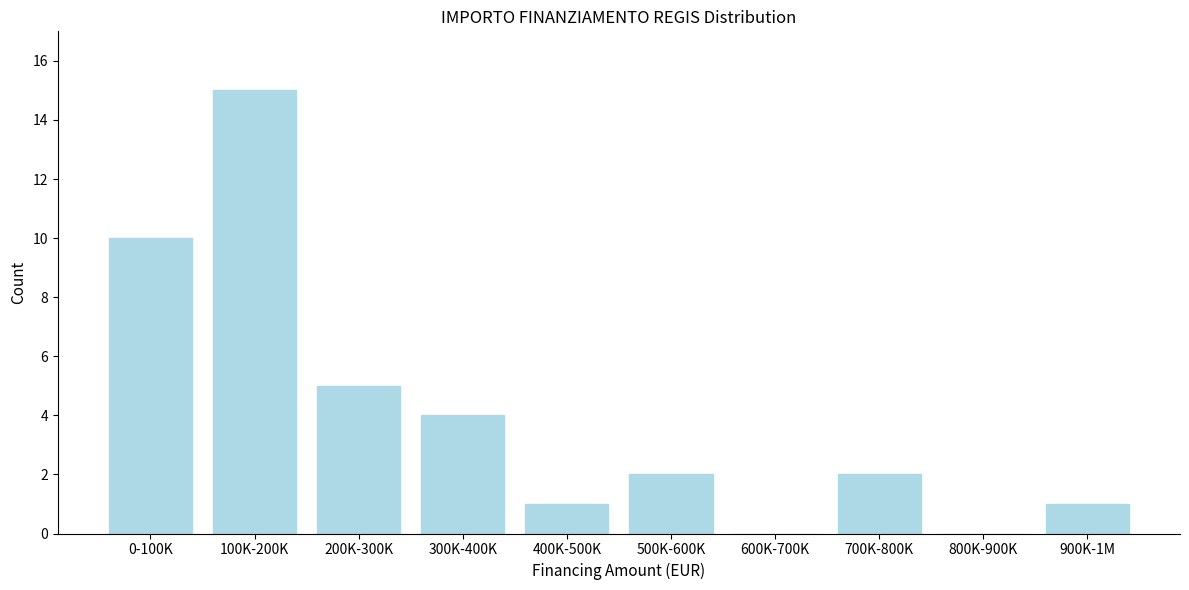

Reading left to right, what are all the values shown in this chart?

0-100K=10	100K-200K=15	200K-300K=5	300K-400K=4	400K-500K=1	500K-600K=2	600K-700K=0	700K-800K=2	800K-900K=0	900K-1M=1